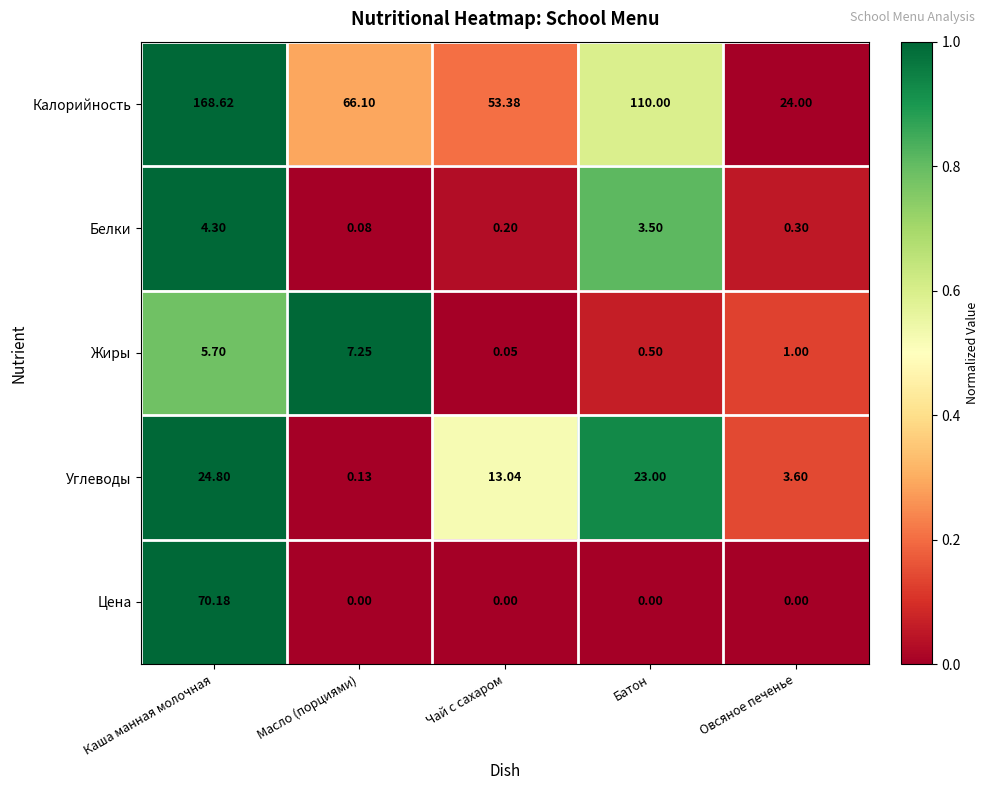

Which category has the highest value in the Жиры series?

Масло (порциями)